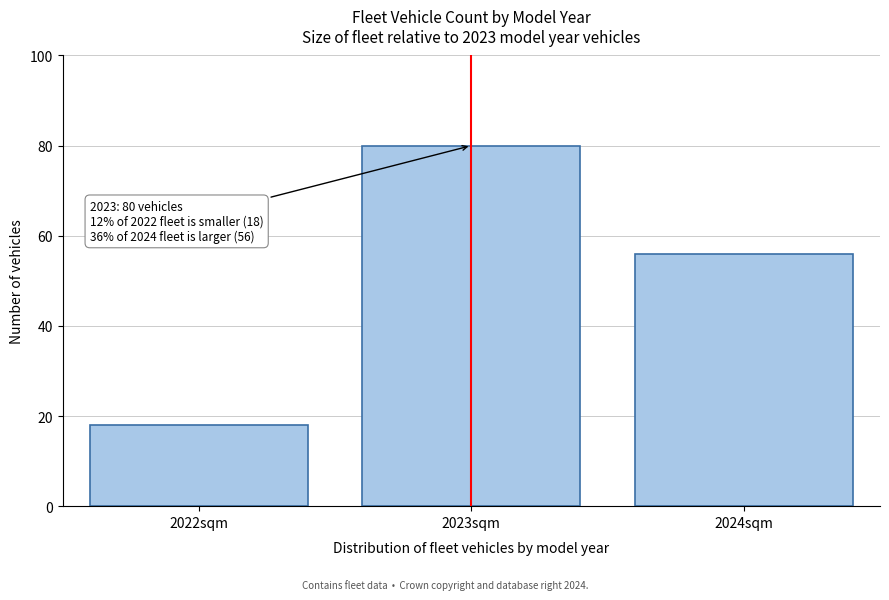

Reading right to left, extract all data points from this chart.

2024sqm=56	2023sqm=80	2022sqm=18